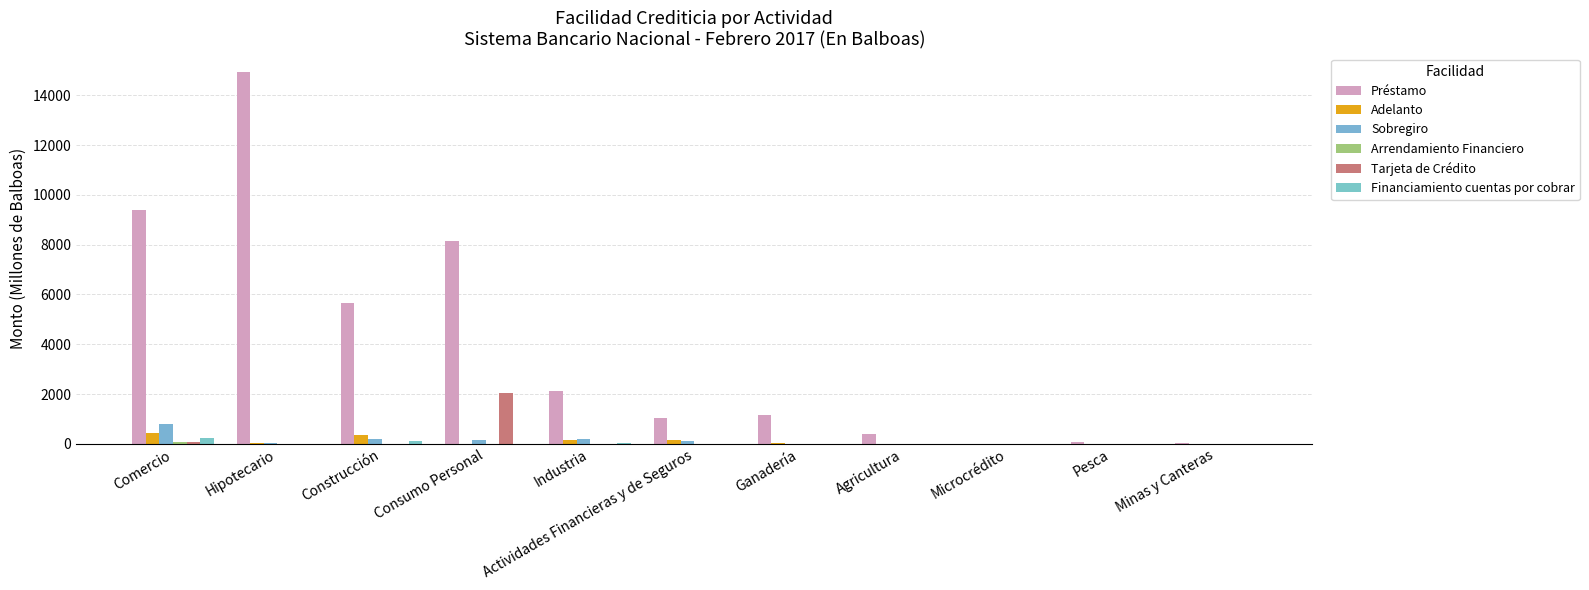

What is the value of the Sobregiro bar at the 3rd from the left?

182.6